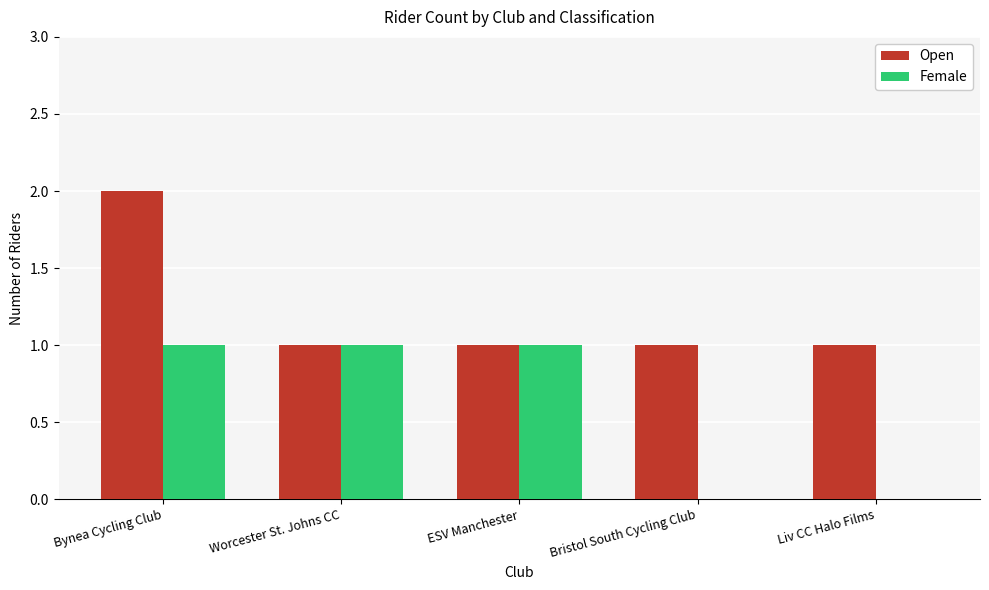

The value of Open at ESV Manchester is 2. True or false?

False